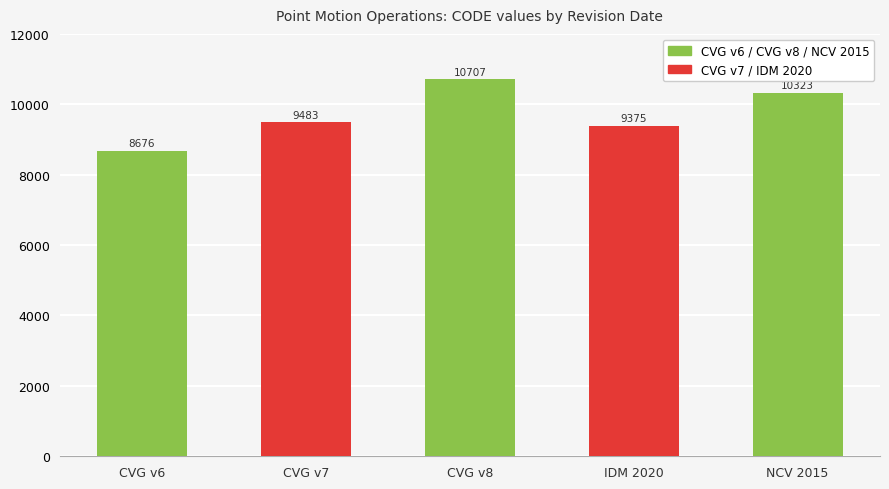

What is the greatest value displayed?

10707